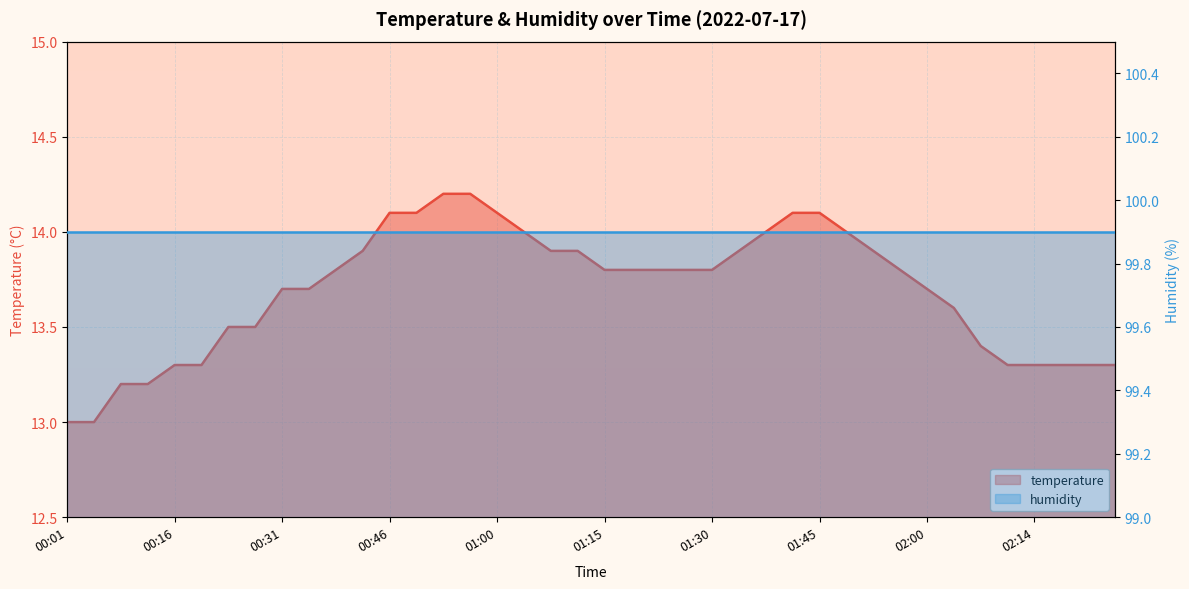

Where is the data nearest to the value 13?

00:01